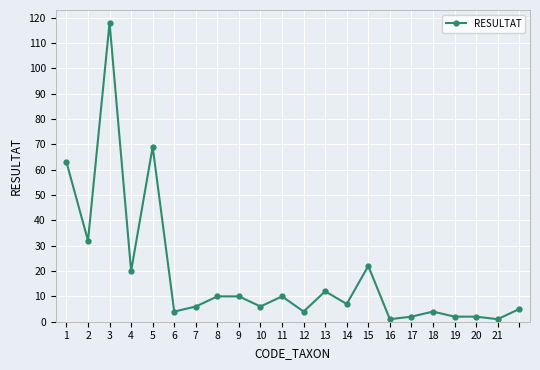

Reading left to right, what are all the values shown in this chart?

63	32	118	20	69	4	6	10	10	6	10	4	12	7	22	1	2	4	2	2	1	5